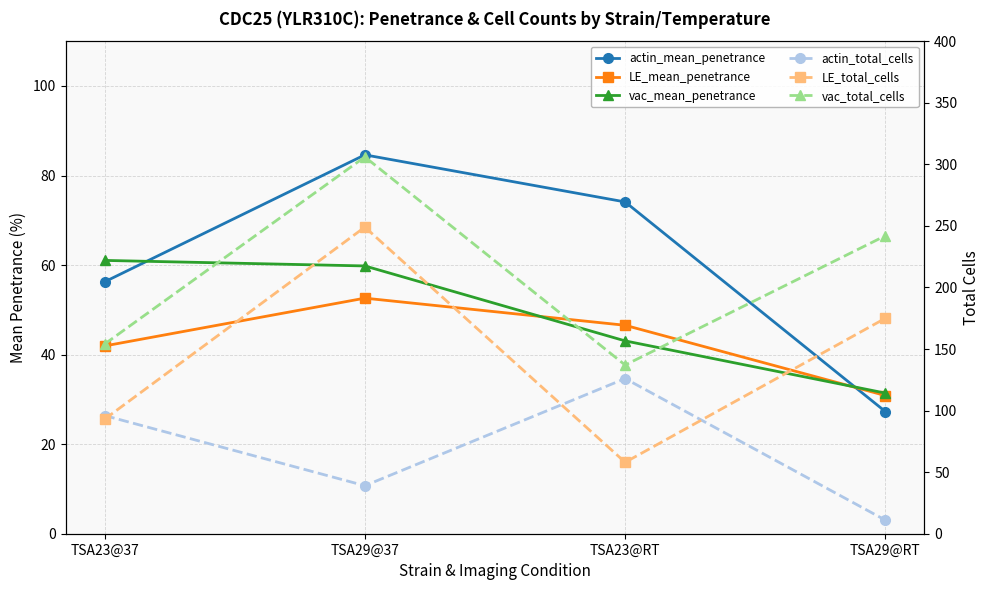

Which series has the widest spread of values?

LE_total_cells